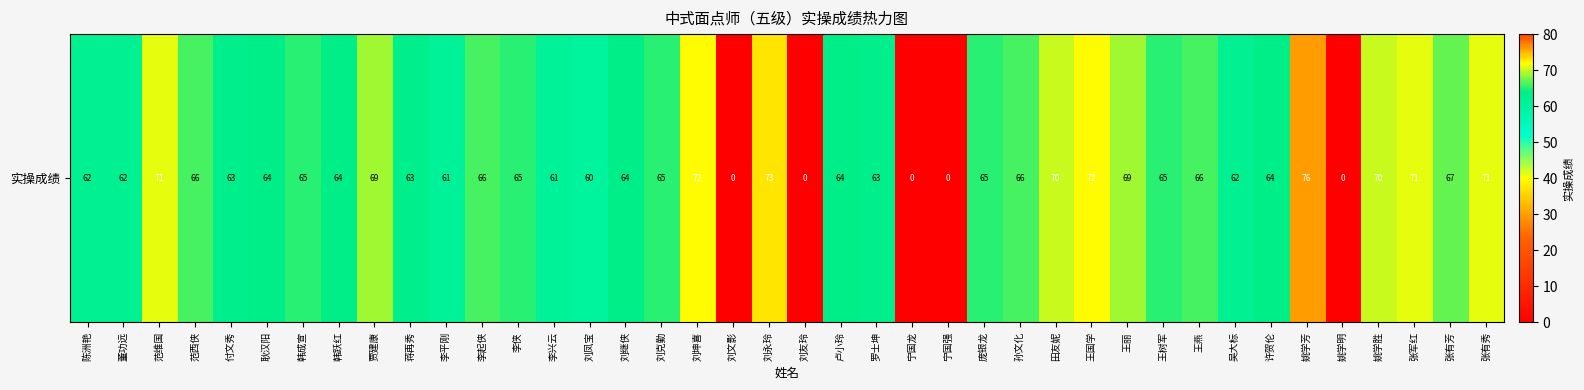

At which category does the chart reach its peak across all series?

姚学芳